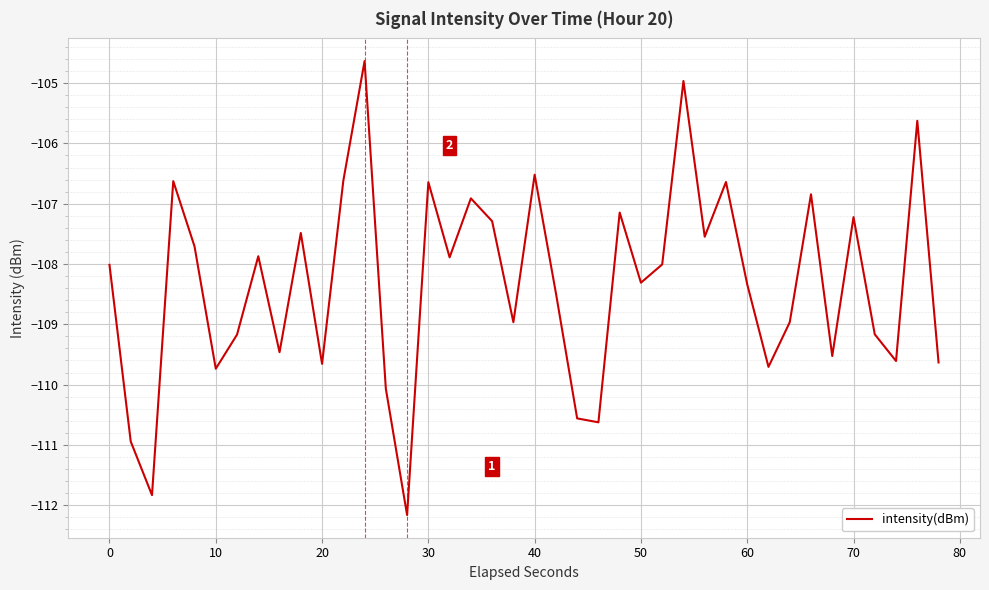

What is the greatest value displayed?

-104.6